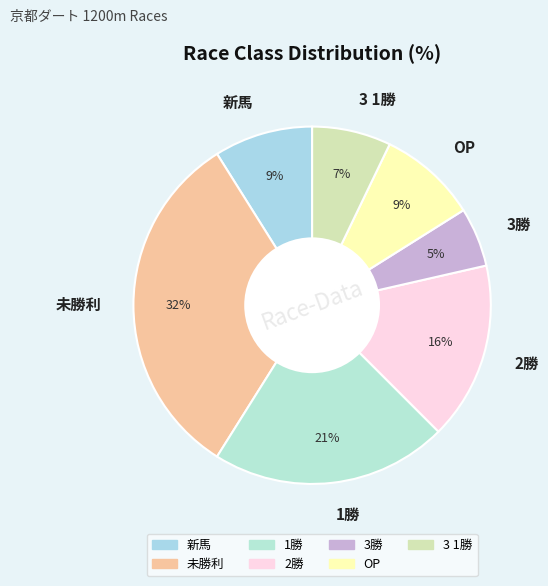

Which slice is the largest?

未勝利